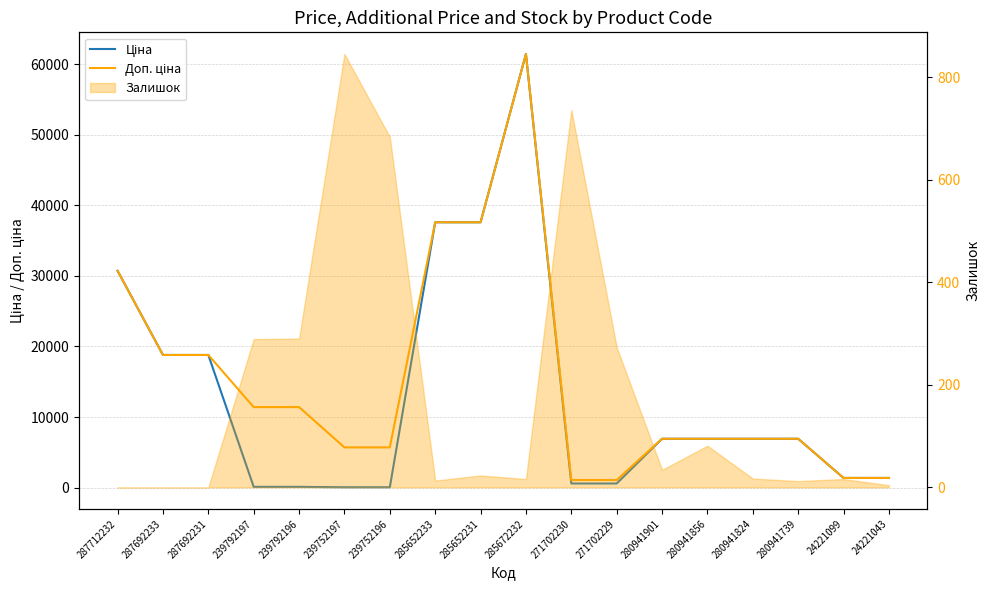

How many values in the Доп. ціна series are below 6925?

6